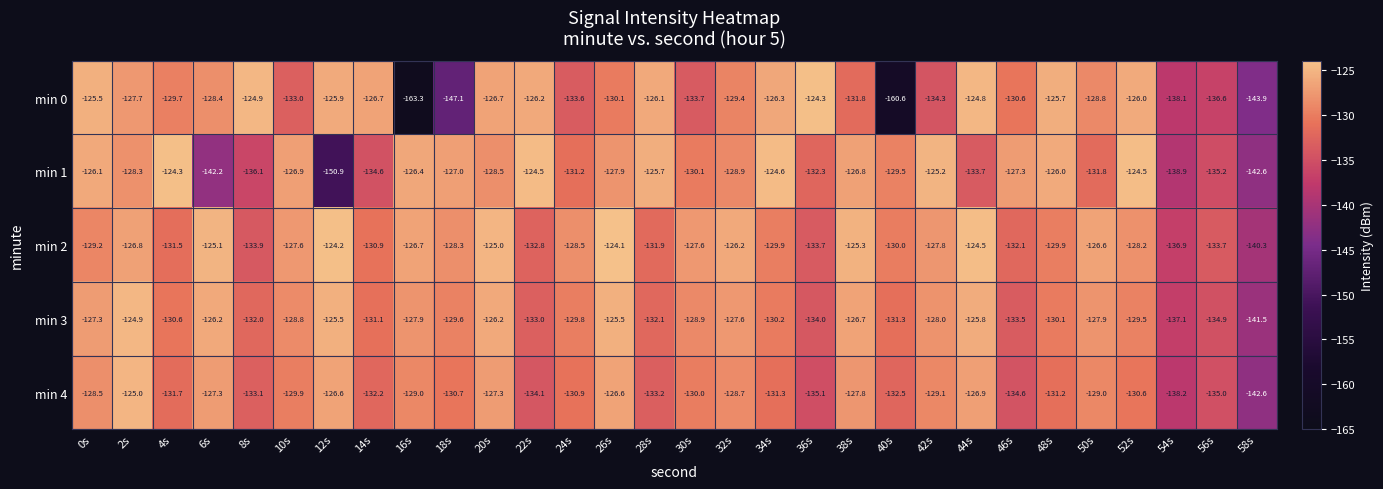

What is the difference between the highest and lowest values at 58s?

3.6